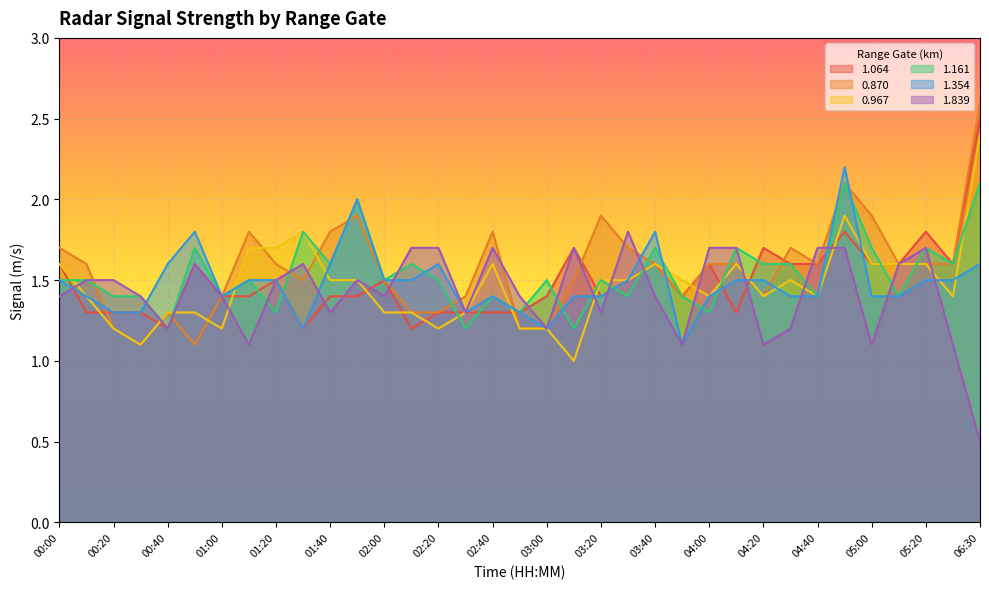

At which category is the sum across all series the highest?

04:50